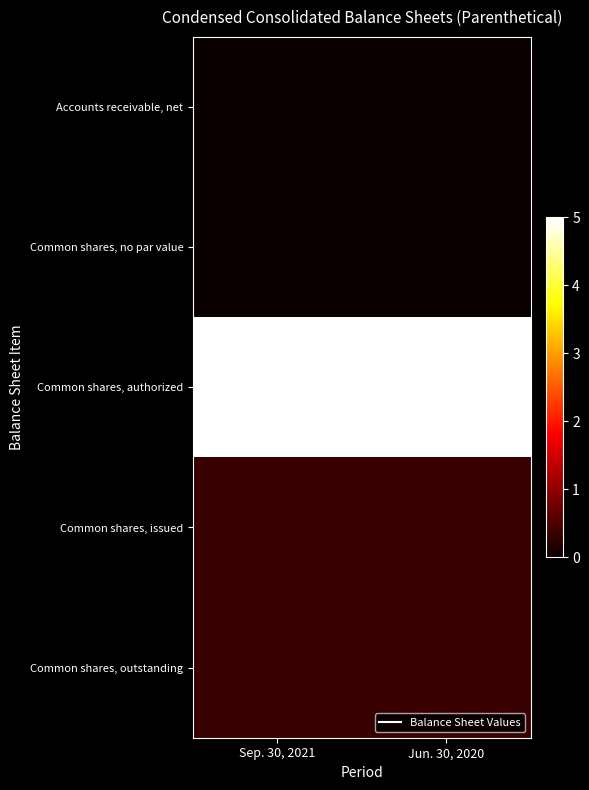

What is the spread (max minus min) of values at Sep. 30, 2021?

50000000